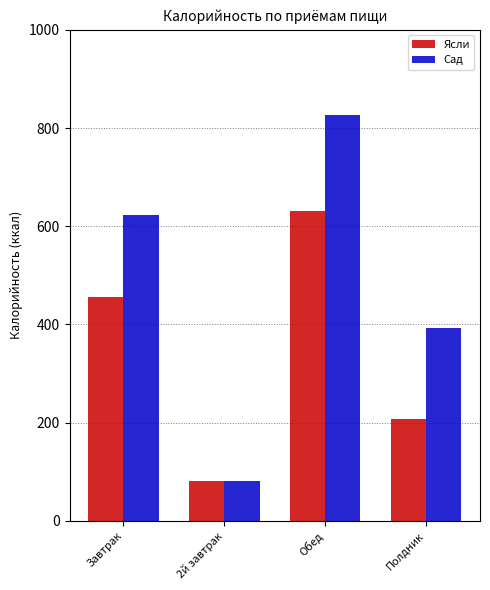

Which series has the largest total across all categories?

Сад